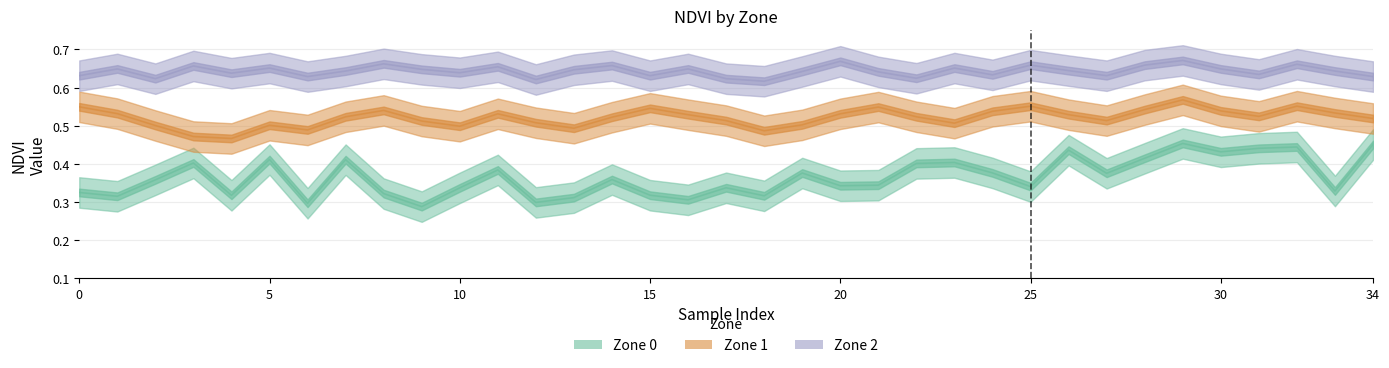

Reading right to left, transcribe all the data shown in this chart.

Zone 0: 0.5	0.3	0.4	0.4	0.4	0.5	0.4	0.4	0.4	0.3	0.4	0.4	0.4	0.3	0.3	0.4	0.3	0.3	0.3	0.3	0.4	0.3	0.3	0.4	0.3	0.3	0.3	0.4	0.3	0.4	0.3	0.4	0.4	0.3	0.3
Zone 1: 0.5	0.5	0.6	0.5	0.5	0.6	0.5	0.5	0.5	0.6	0.5	0.5	0.5	0.5	0.5	0.5	0.5	0.5	0.5	0.5	0.5	0.5	0.5	0.5	0.5	0.5	0.5	0.5	0.5	0.5	0.5	0.5	0.5	0.5	0.5
Zone 2: 0.6	0.6	0.7	0.6	0.6	0.7	0.7	0.6	0.6	0.7	0.6	0.7	0.6	0.6	0.7	0.6	0.6	0.6	0.6	0.6	0.7	0.6	0.6	0.7	0.6	0.6	0.7	0.6	0.6	0.7	0.6	0.7	0.6	0.6	0.6